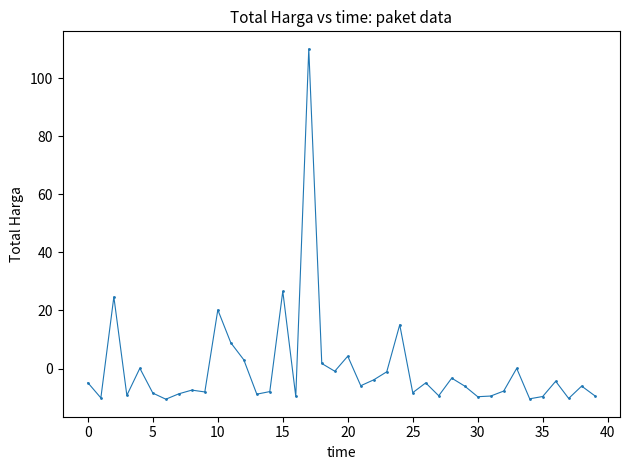

What is the value of the 22nd point from the left?

-5.9